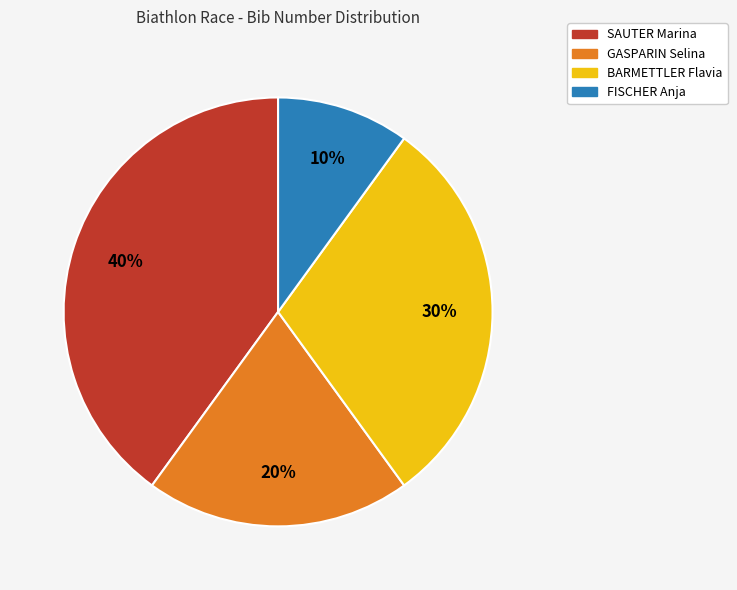

Do GASPARIN Selina and SAUTER Marina together represent more than half of the pie?

Yes